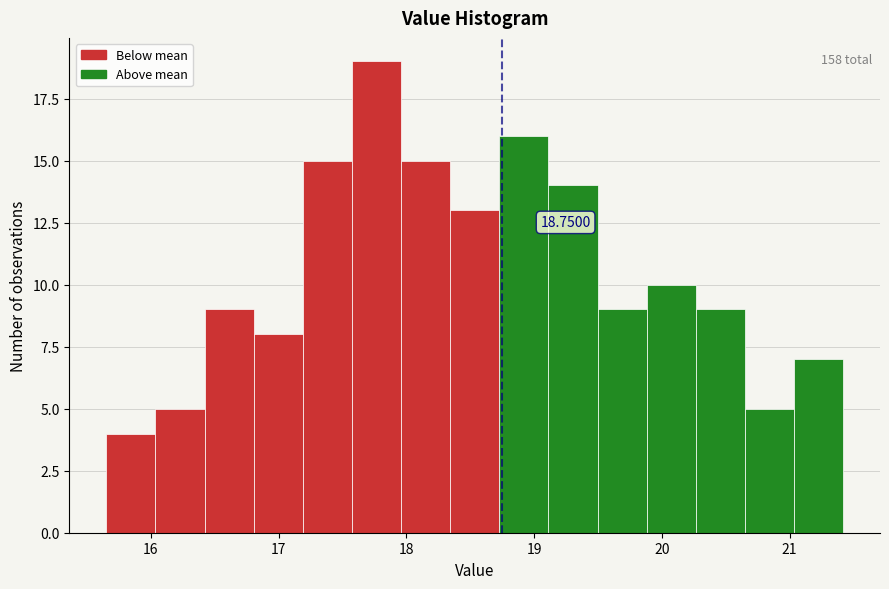

Around what value on the x-axis is the tallest bar? Give the approximate position of its centre, as read against the axis.

17.8